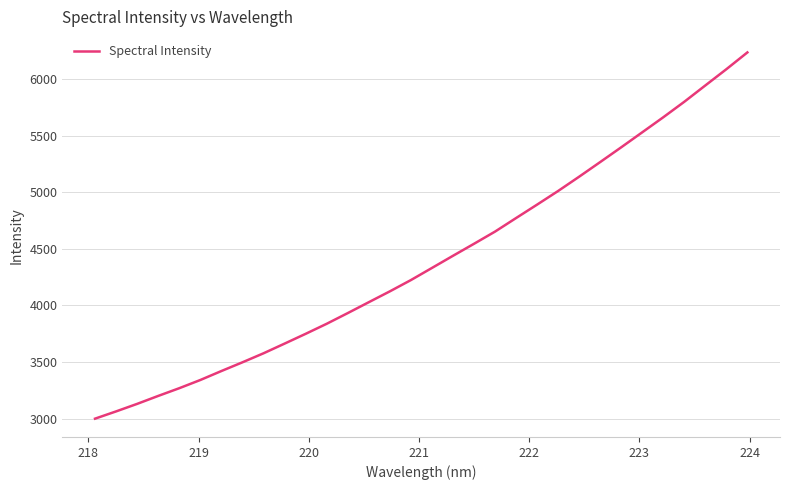

What is the minimum value shown in the chart?

3000.1